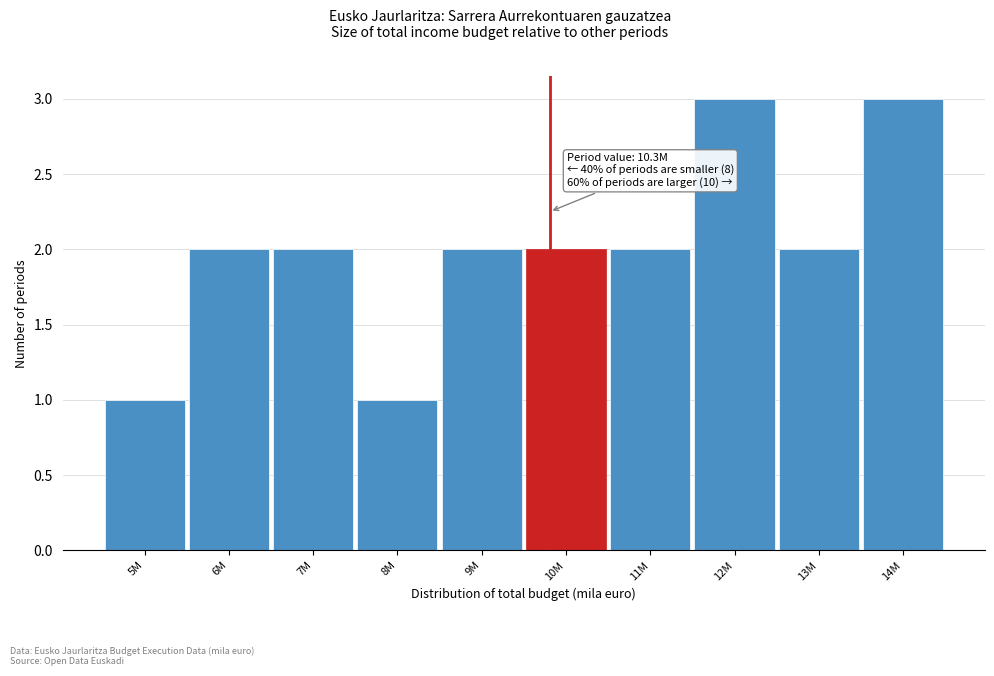

Reading left to right, transcribe all the data shown in this chart.

1	2	2	1	2	2	2	3	2	3